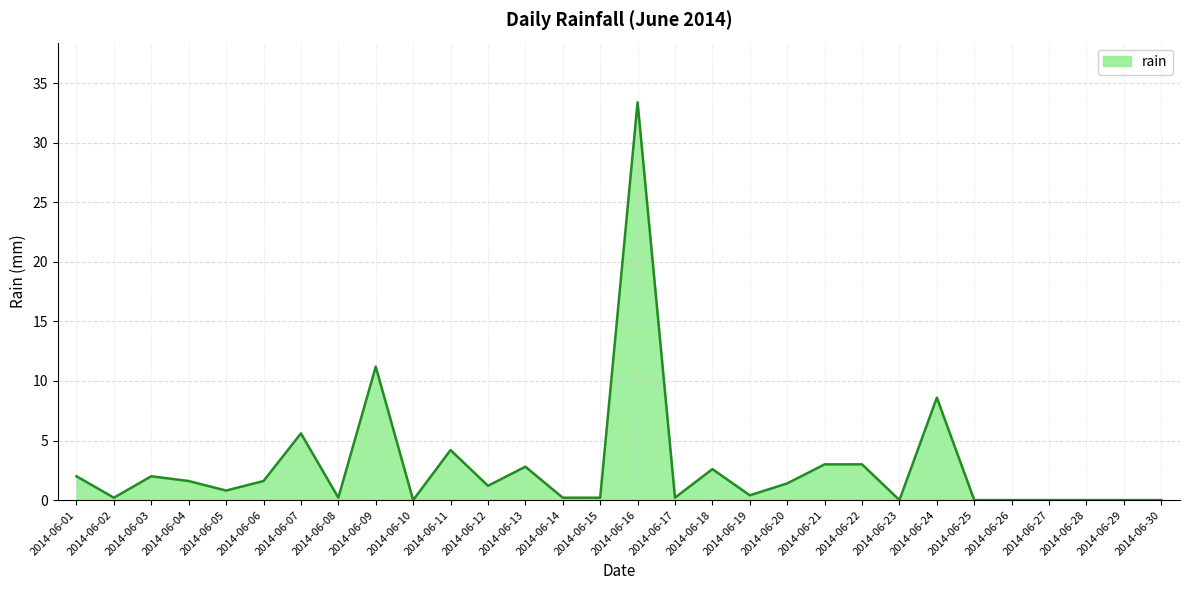

What is the change in value from 2014-06-12 to 2014-06-27?

-1.2